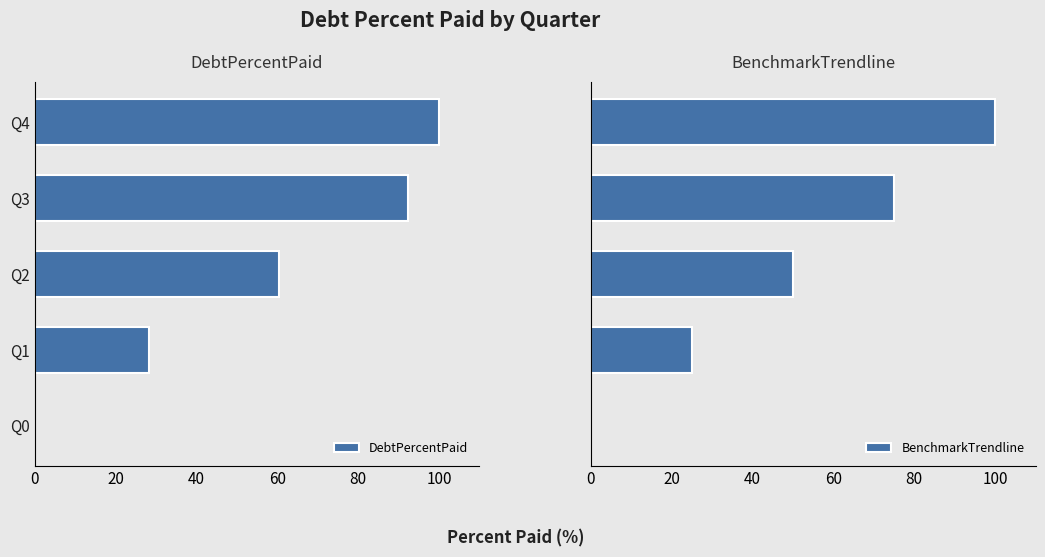

Which series has the largest total across all categories?

DebtPercentPaid